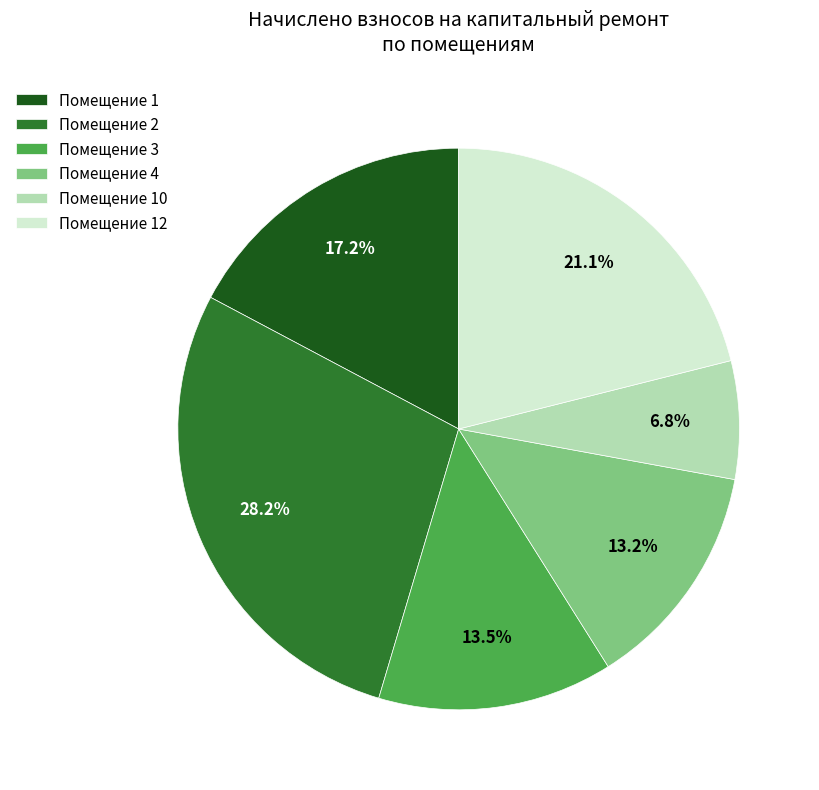

Is the sum of Помещение 1 and Помещение 3 greater than half?

No